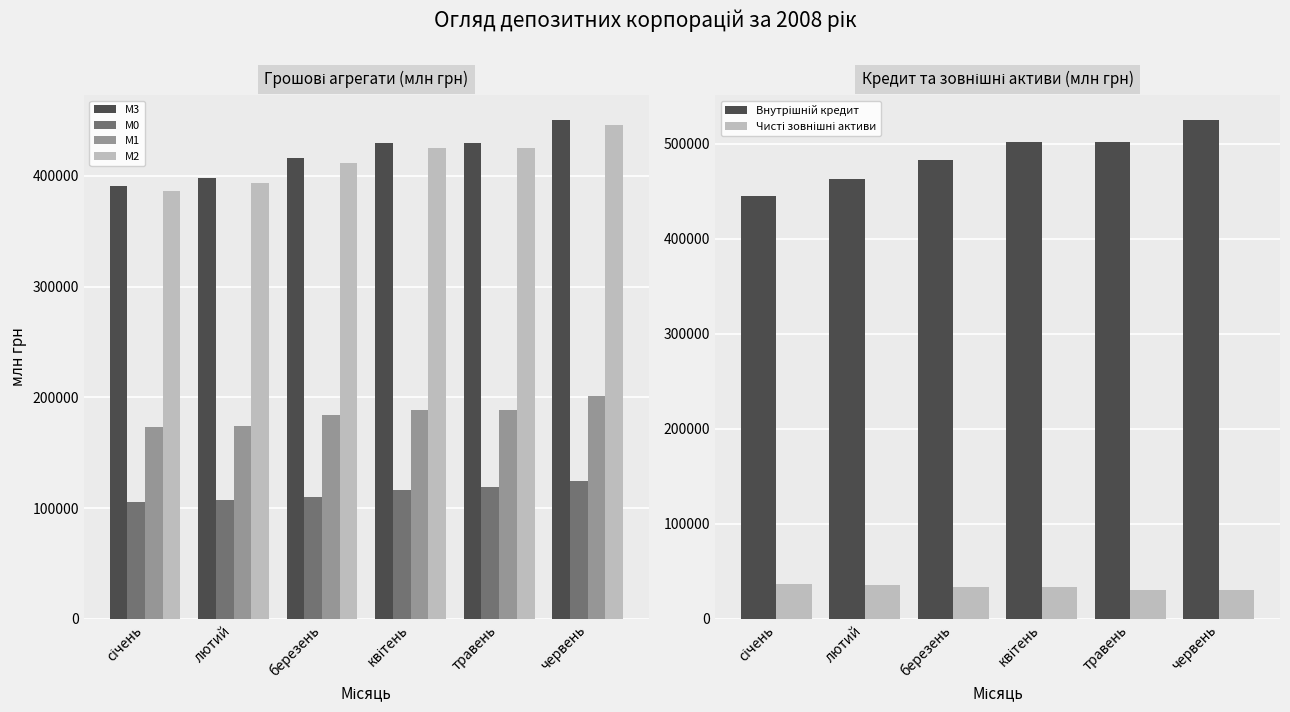

What position from the left is січень?

1